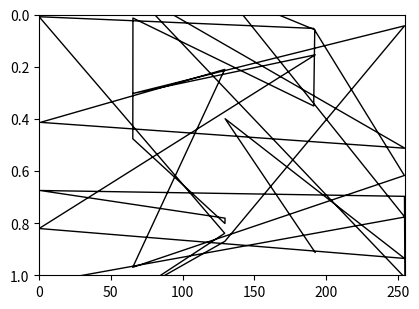

What is the value of the 30th point from the left?

1.0